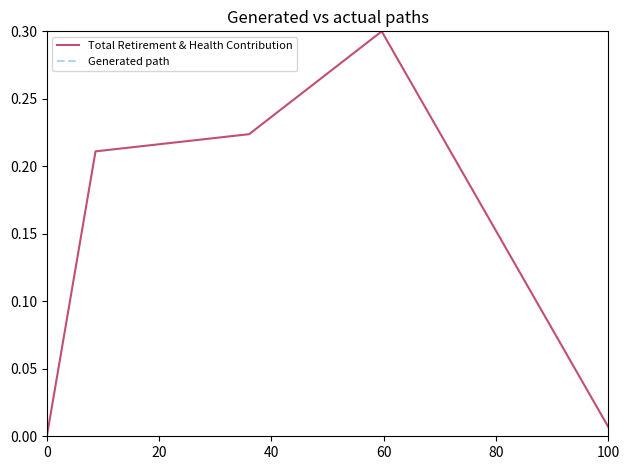

True or false: Total Retirement & Health Contribution has a value of -0.1 at 0.

False